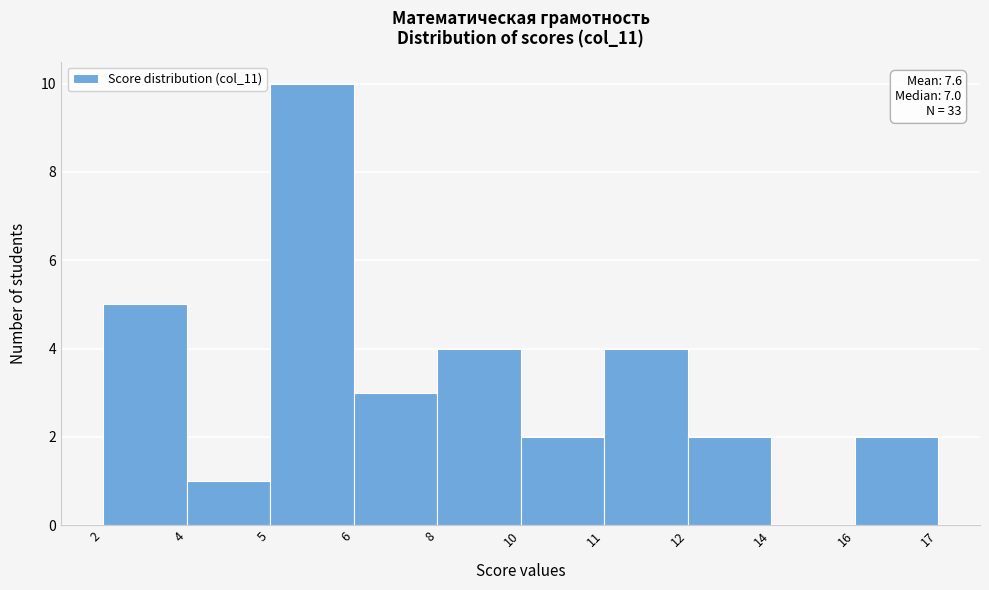

Reading left to right, extract all data points from this chart.

2=5	4=1	5=10	6=3	8=4	10=2	11=4	12=2	14=0	16=2